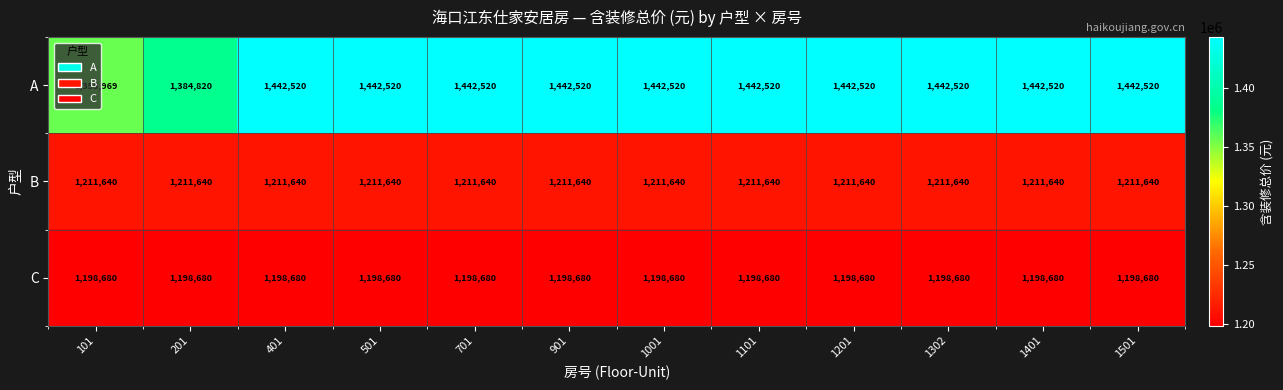

Which series has the largest total across all categories?

A